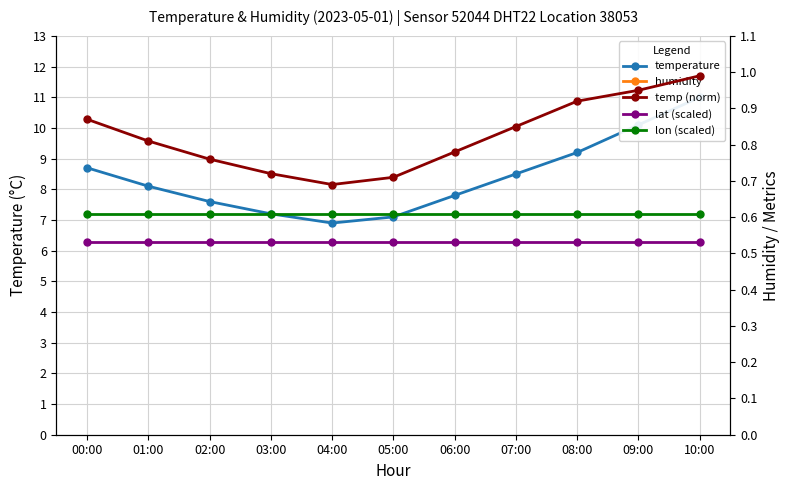

The lat (scaled) series shows 0.5 at 06:00. True or false?

True